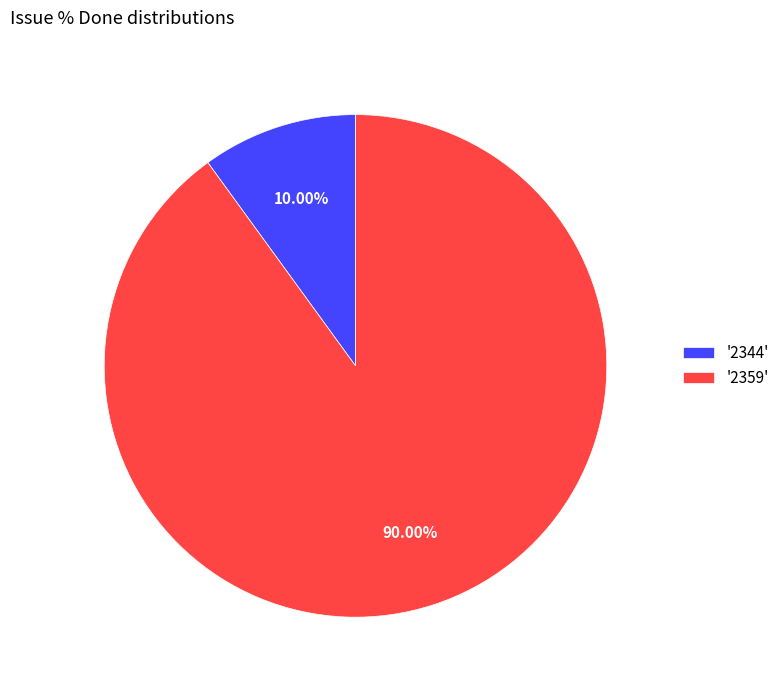

Do '2344' and '2359' together represent more than half of the pie?

Yes